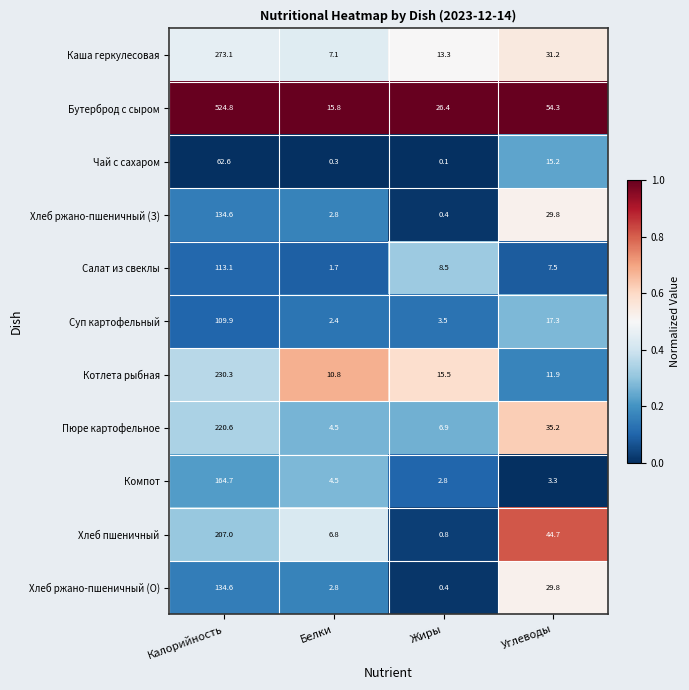

What is the difference between the maximum and minimum values in the Хлеб ржано-пшеничный (З) series?

134.2